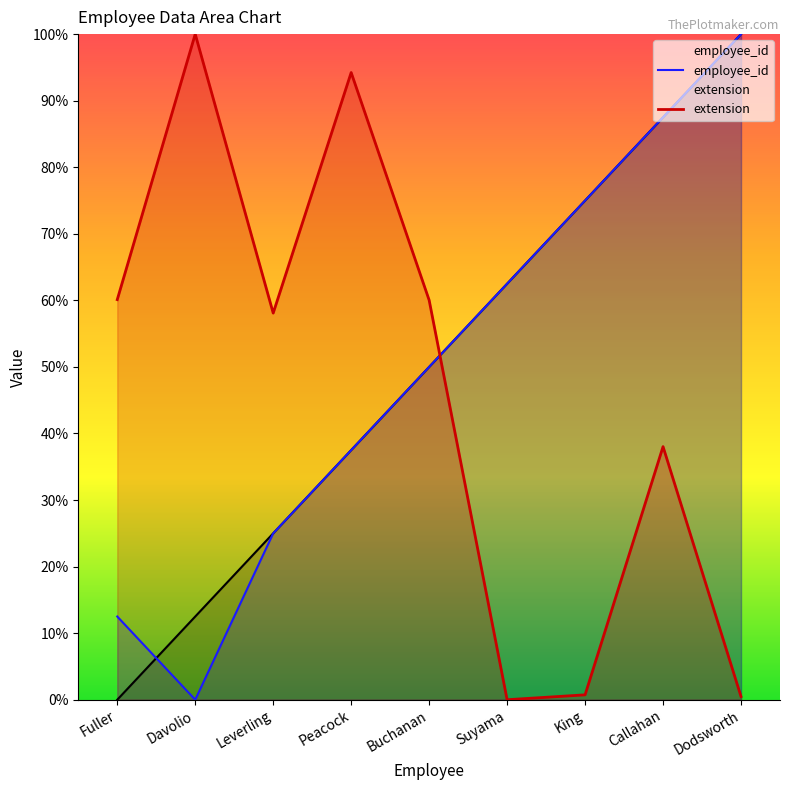

List the series in order of their overall mean, lowest first.

extension, employee_id